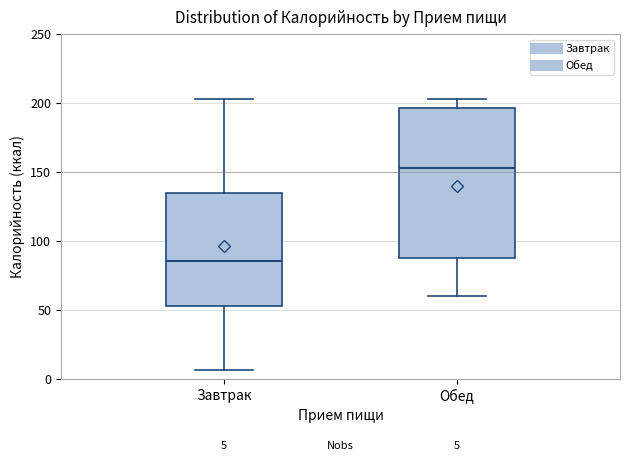

Which box has the highest median line?

Обед